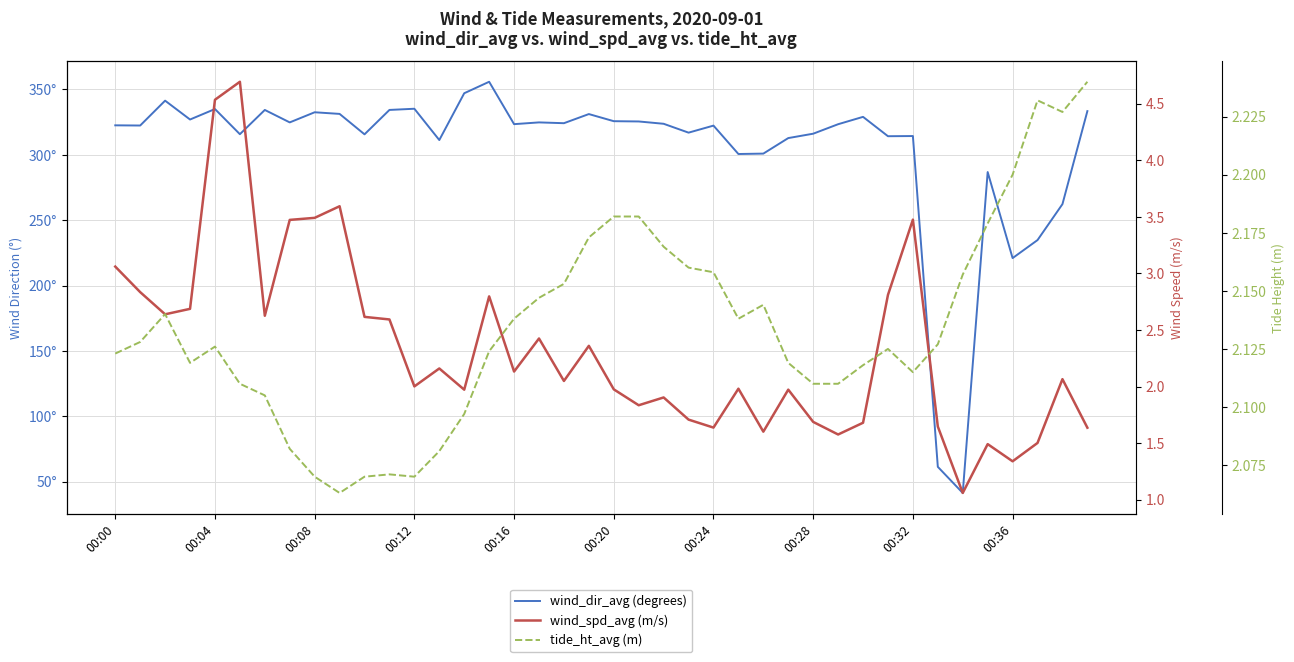

List the labels in order of tide_ht_avg (m) value, largest first.

39, 37, 38, 36, 20, 21, 35, 19, 22, 23, 24, 34, 18, 17, 26, 00:08, 16, 25, 00:04, 33, 00:16, 31, 15, 00:00, 00:12, 27, 30, 32, 00:20, 28, 29, 00:24, 14, 00:28, 13, 11, 00:32, 10, 12, 00:36